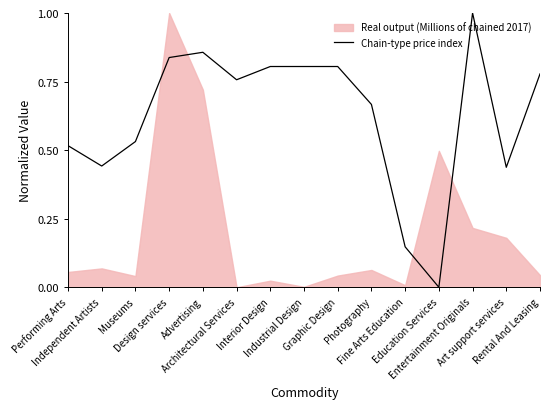

What is the sum of all values?

9.4